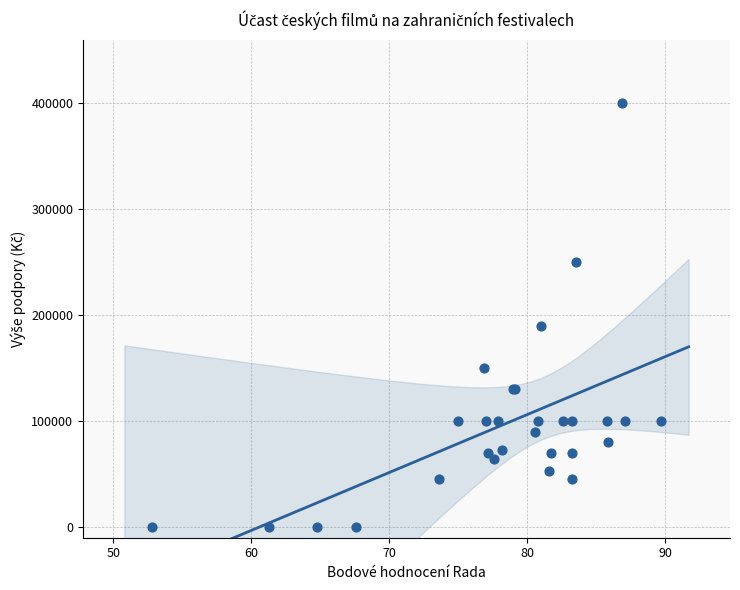

What Y value in the scatter plot is closest to 200000?

190000